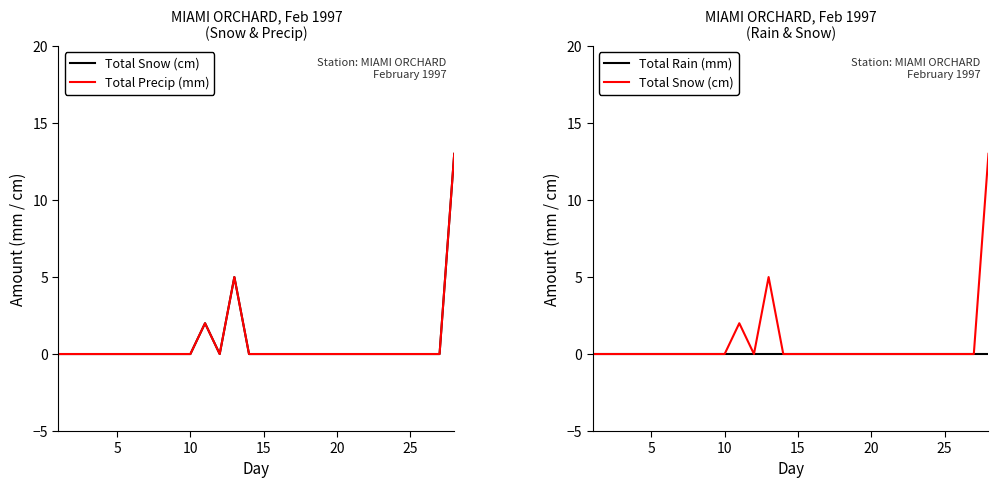

What are all the series names shown in the legend?

Total Snow (cm), Total Precip (mm), Total Rain (mm)